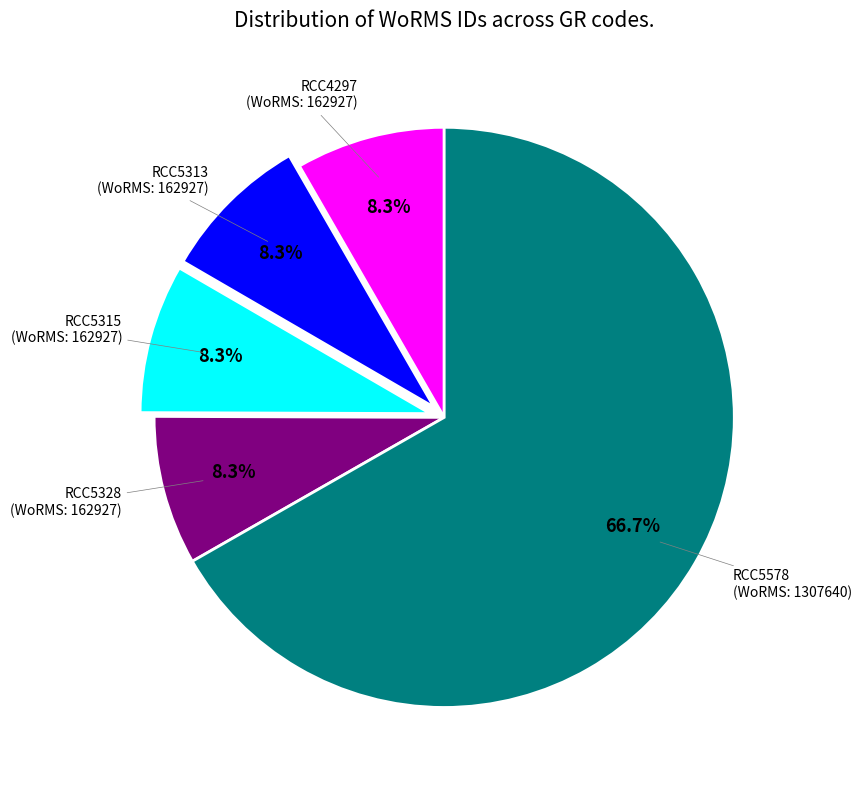

Is there any slice that represents more than half of the pie?

Yes